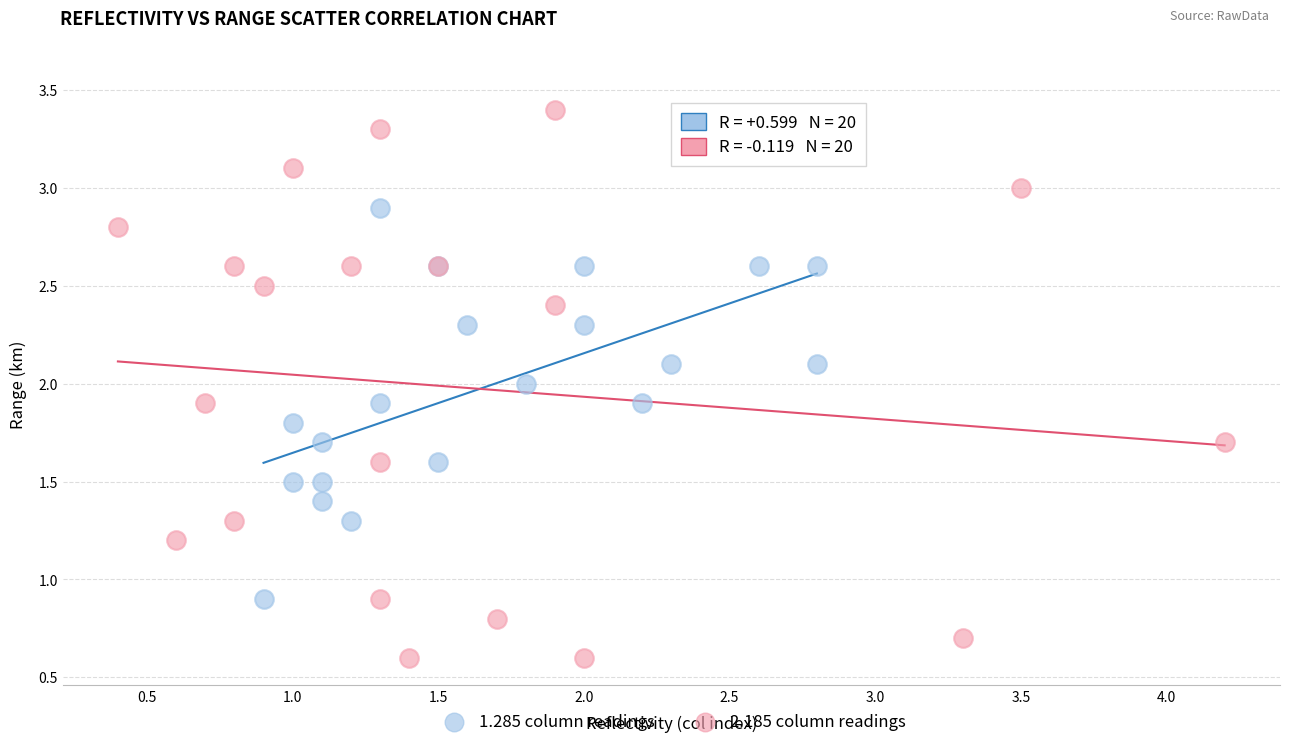

Which series contains the highest Y value?

2.185 column readings